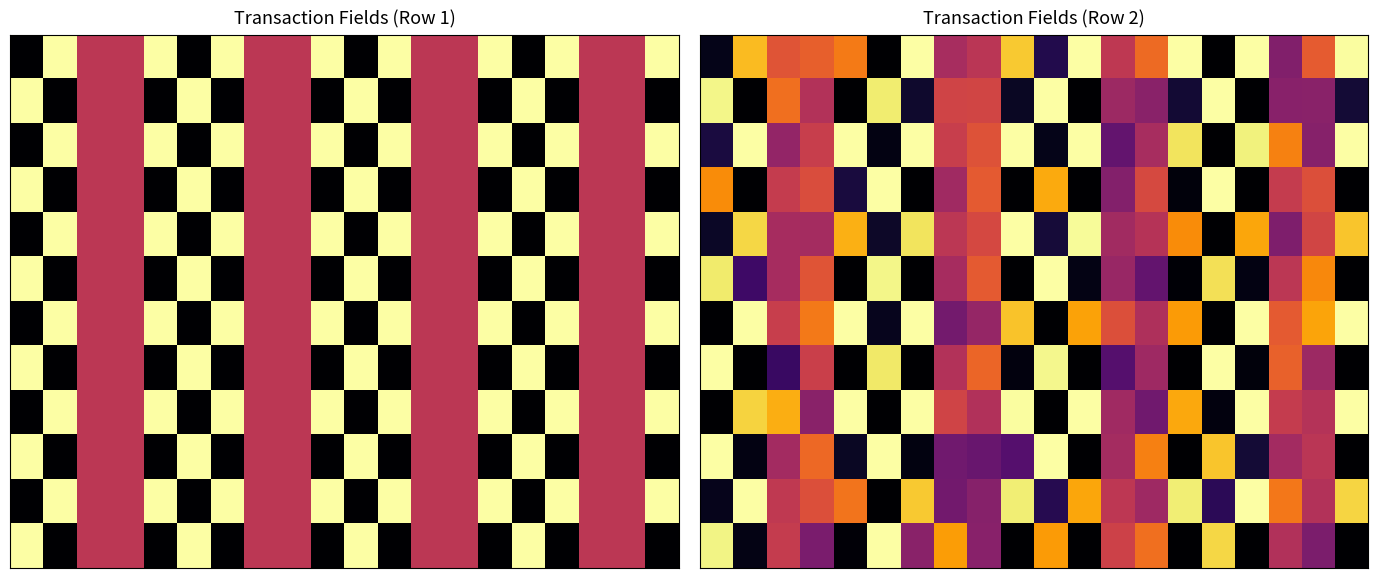

Which category has the highest value across all series?

6